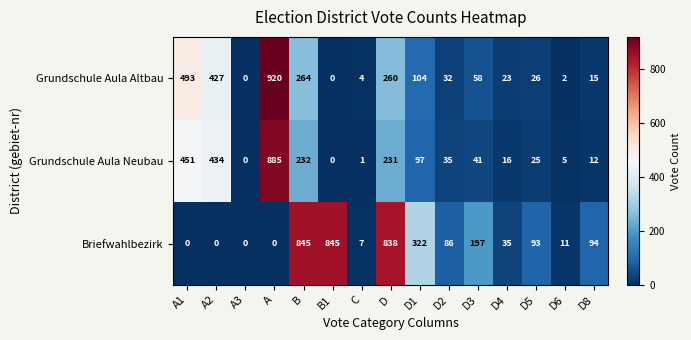

Is the value of Grundschule Aula Neubau at D5 greater than the value of Briefwahlbezirk at D8?

No